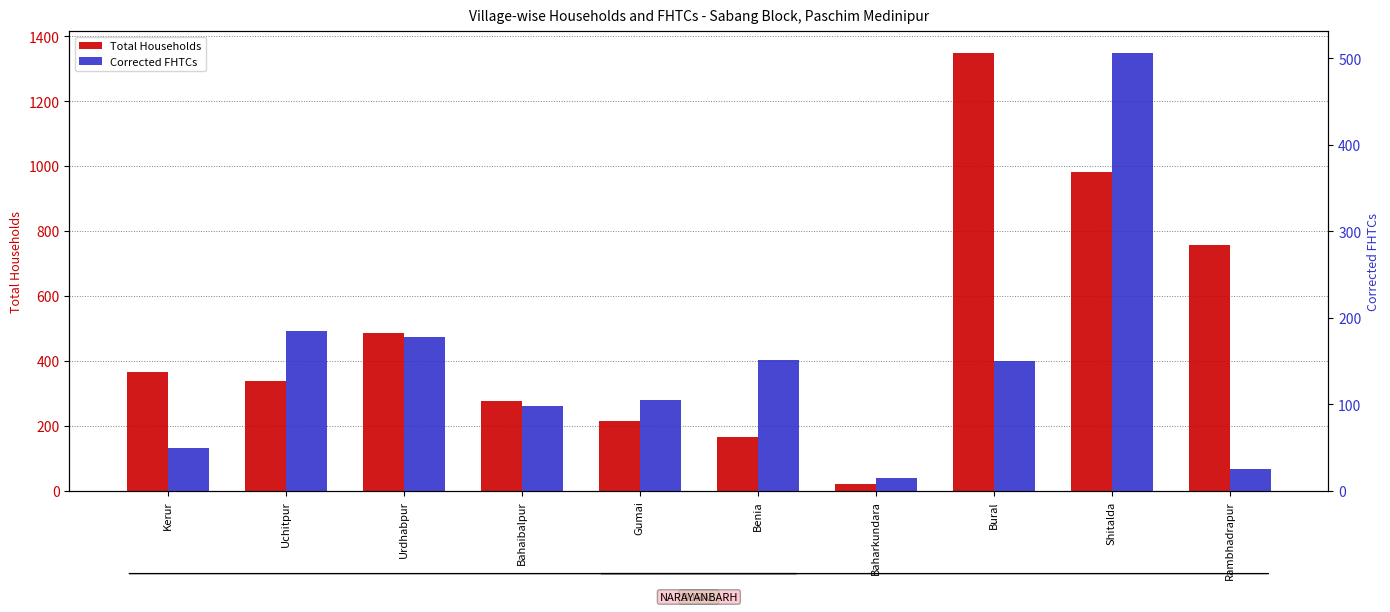

The Corrected FHTCs series shows 185 at Uchitpur. True or false?

True